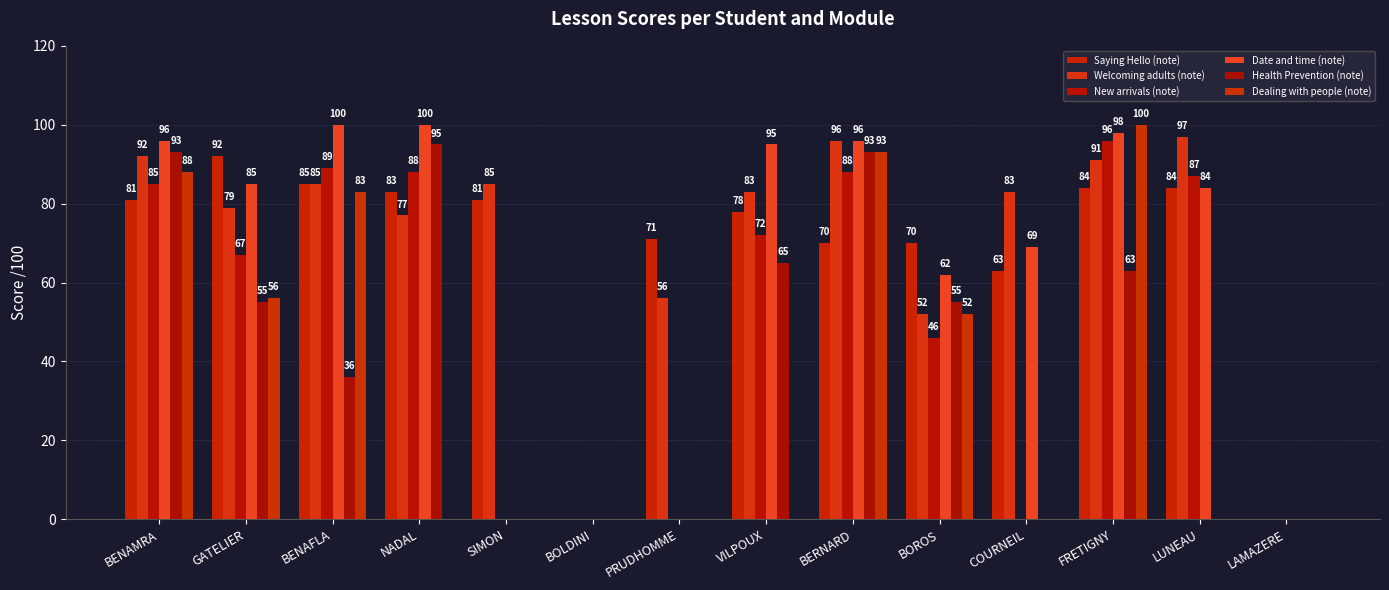

Which category has the lowest value in the New arrivals (note) series?

SIMON